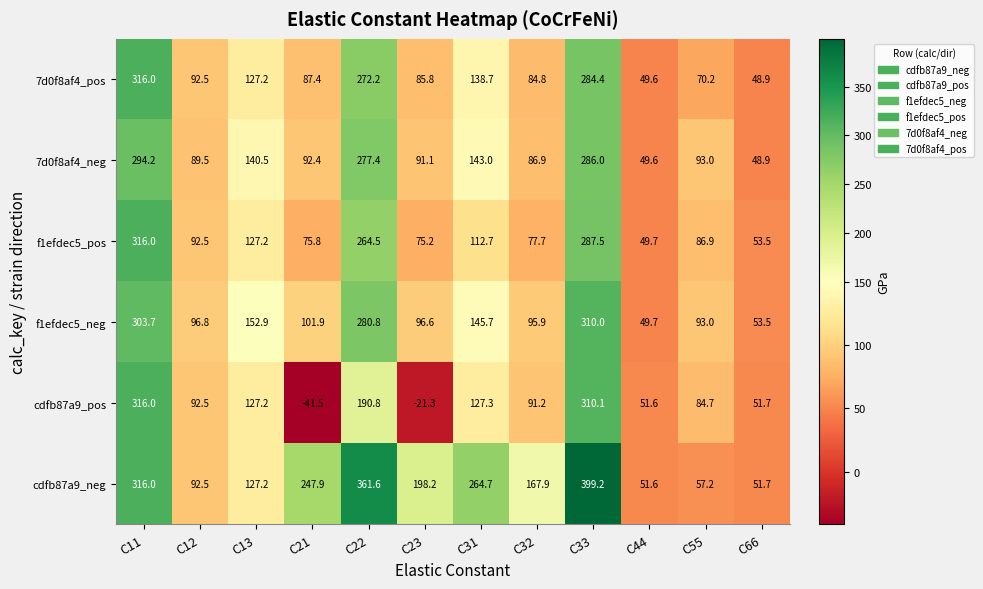

Which series has the widest spread of values?

cdfb87a9_pos